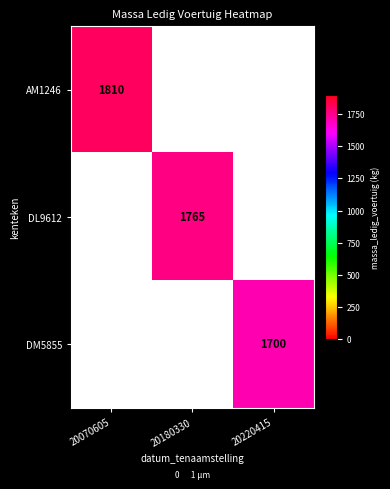

What is the maximum value shown in the chart?

1810.0